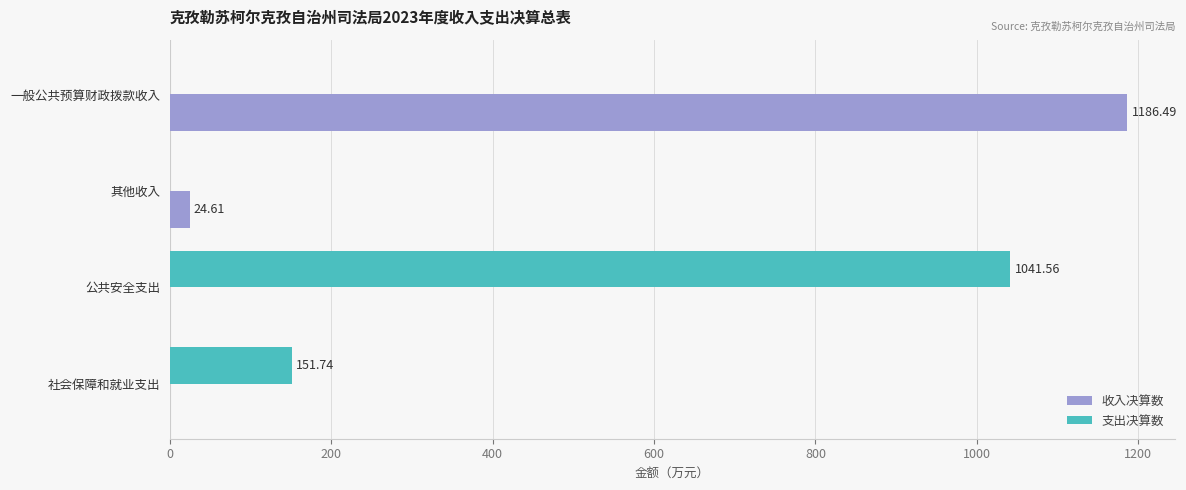

Between 其他收入 and 公共安全支出, which series saw the biggest shift?

支出决算数